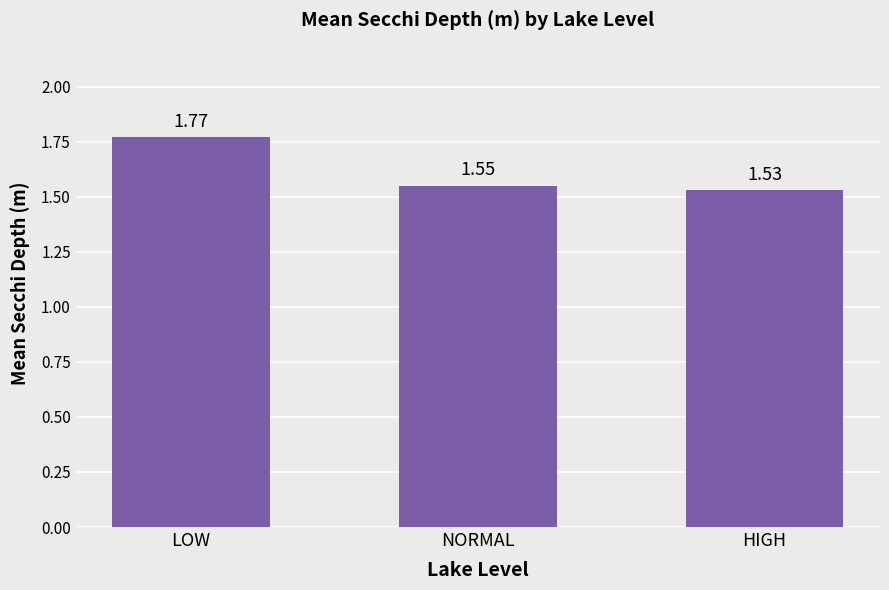

Where is the data nearest to the value 1?

HIGH